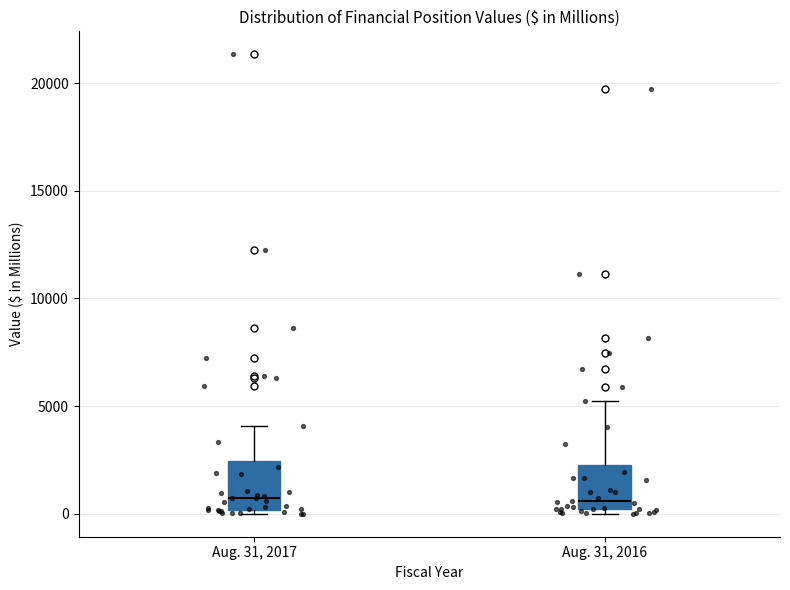

Reading left to right, transcribe this box plot: for each box, give where its median line is, the range the box spans, and where its two whiskers end, as read against the y-axis. The values are not printed on the chart, so give them approximately, as read against the axis.

Aug. 31, 2017: median 500, box 0 to 2500, whiskers 0 (just below the box's lower edge) to 4000
Aug. 31, 2016: median 500, box 0 to 2500, whiskers 0 (just below the box's lower edge) to 5000